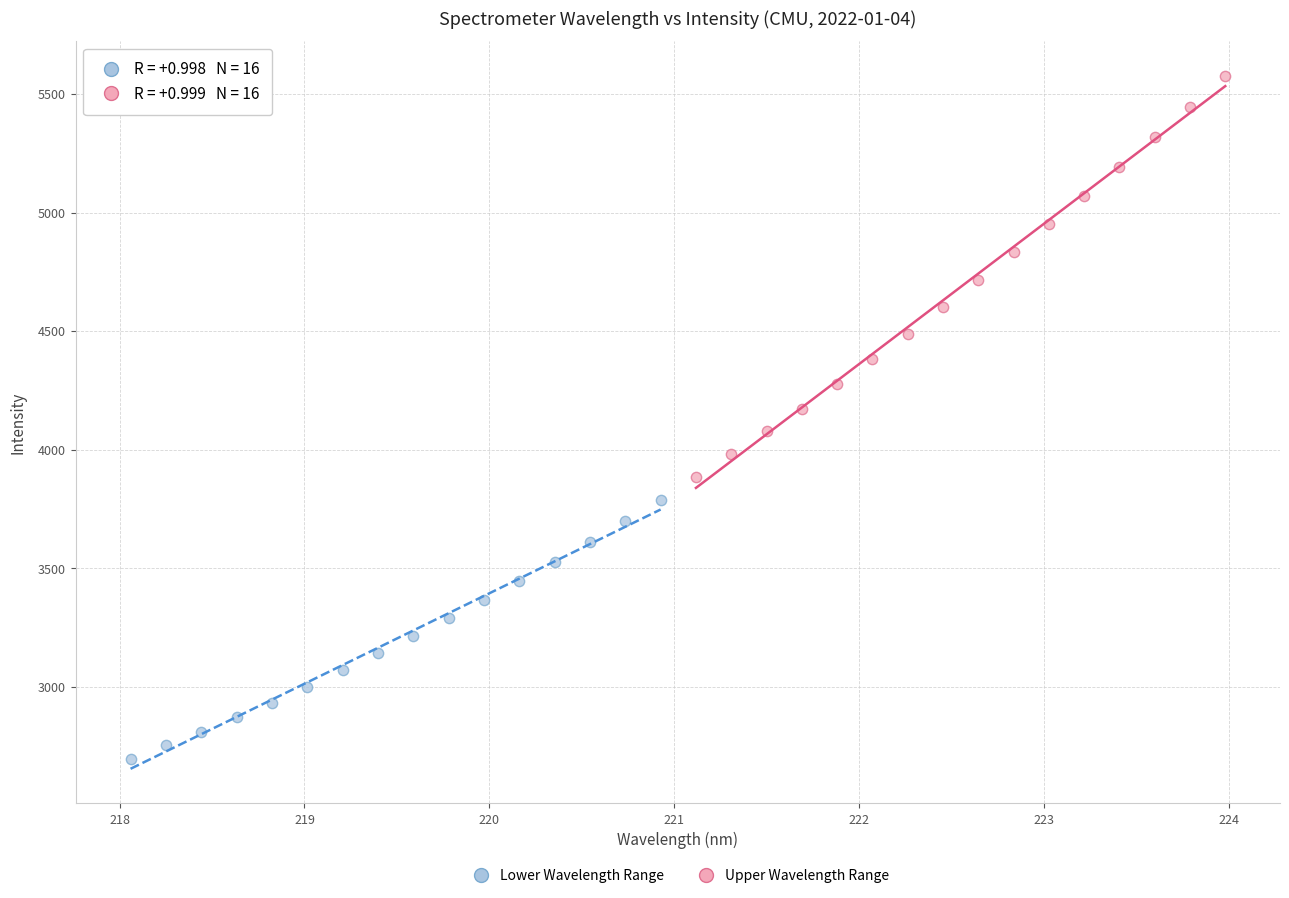

Which series has the widest spread of Y values?

Upper Wavelength Range